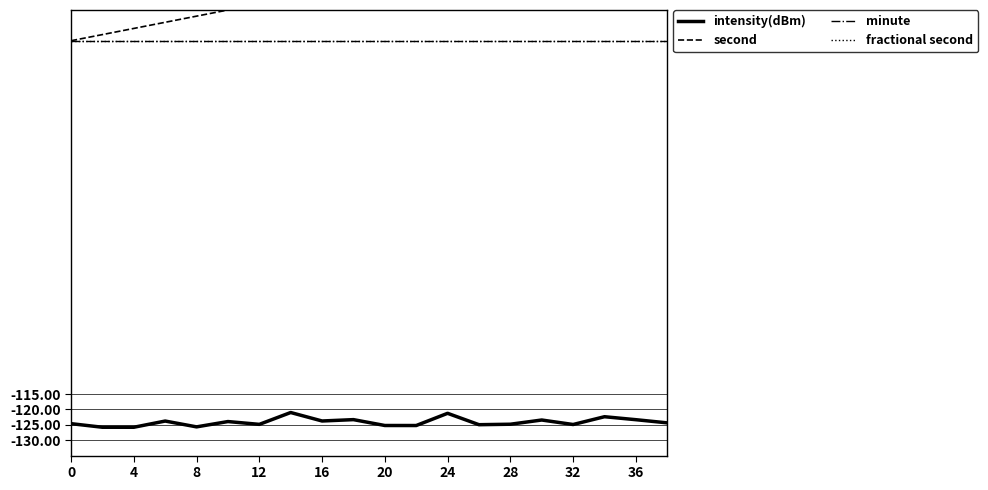

Is it true that fractional second equals 0.0 at 8?

True